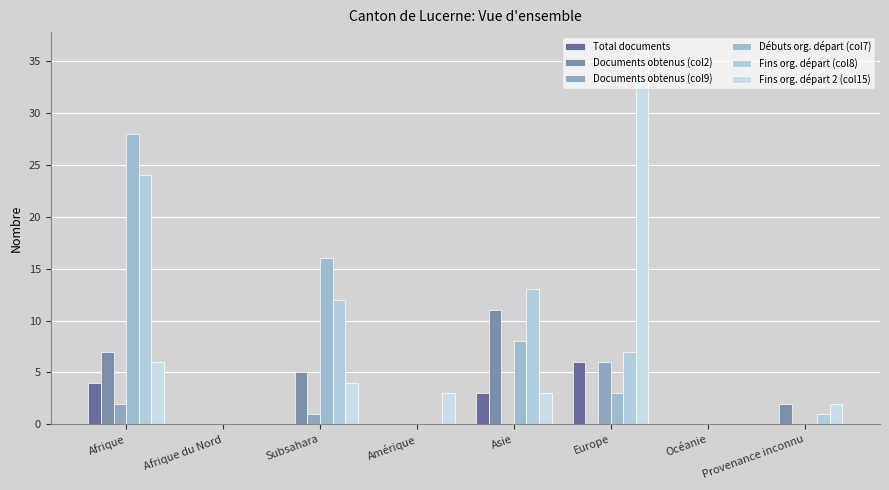

How many Total documents values are between 0 and 4?

7